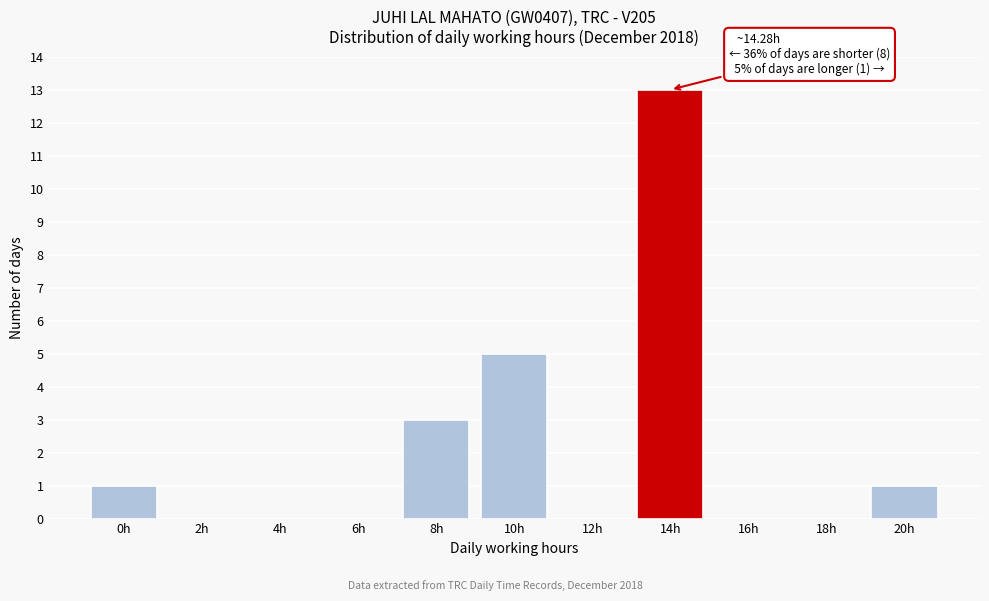

Reading left to right, extract all data points from this chart.

0h=1	2h=0	4h=0	6h=0	8h=3	10h=5	12h=0	14h=13	16h=0	18h=0	20h=1